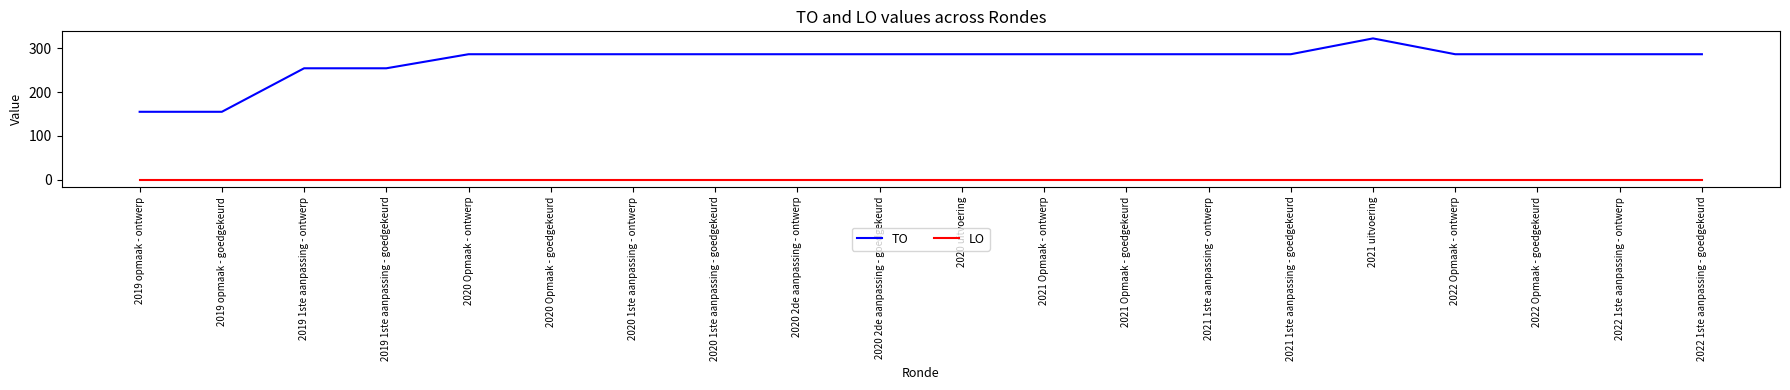

Reading right to left, what are all the values shown in this chart?

TO: 286	286	286	286	322	286	286	286	286	286	286	286	286	286	286	286	254	254	155	155
LO: 0	0	0	0	0	0	0	0	0	0	0	0	0	0	0	0	0	0	0	0